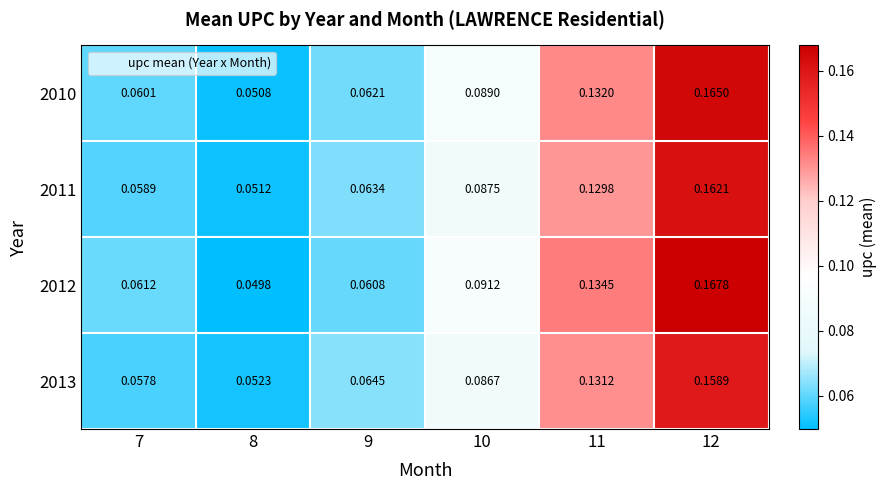

Is the value of 2013 at 9 greater than the value of 2010 at 7?

Yes